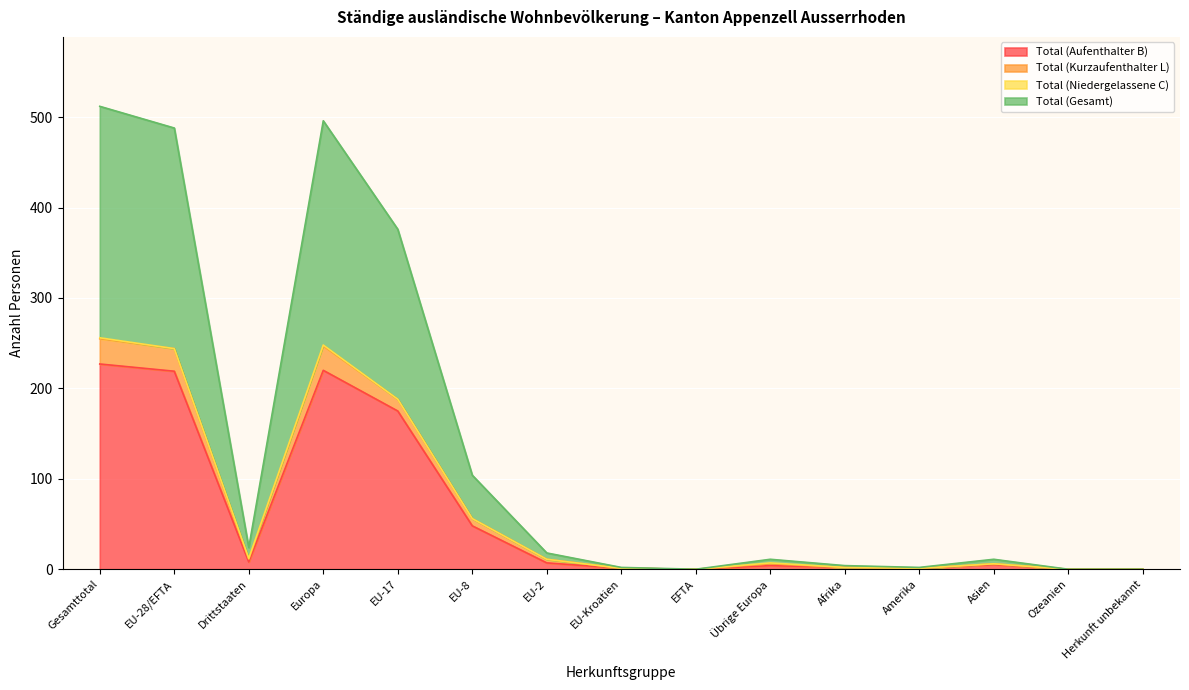

Rank the categories by Total (Gesamt) value from highest to lowest.

Gesamttotal, Europa, EU-28/EFTA, EU-17, EU-8, Drittstaaten, EU-2, Übrige Europa, Asien, Afrika, EU-Kroatien, Amerika, EFTA, Ozeanien, Herkunft unbekannt